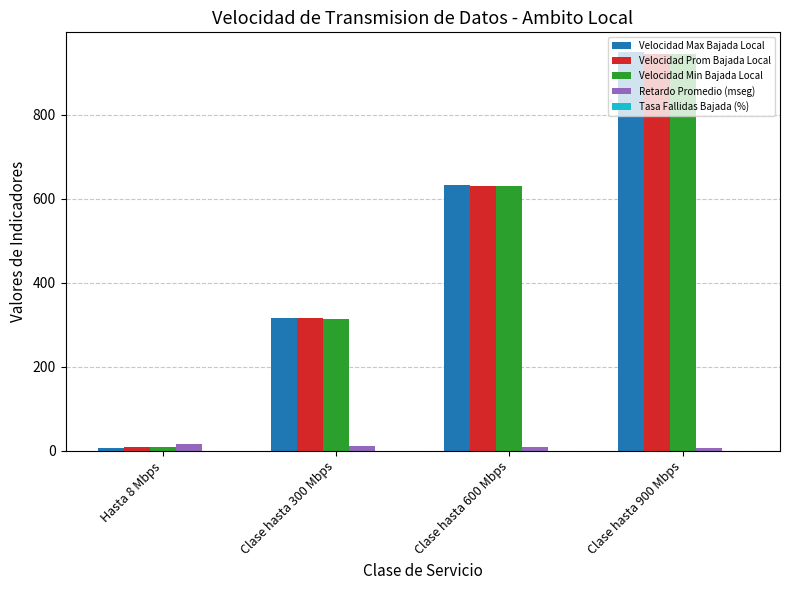

What is the total value across all series at Clase hasta 900 Mbps?

2846.3